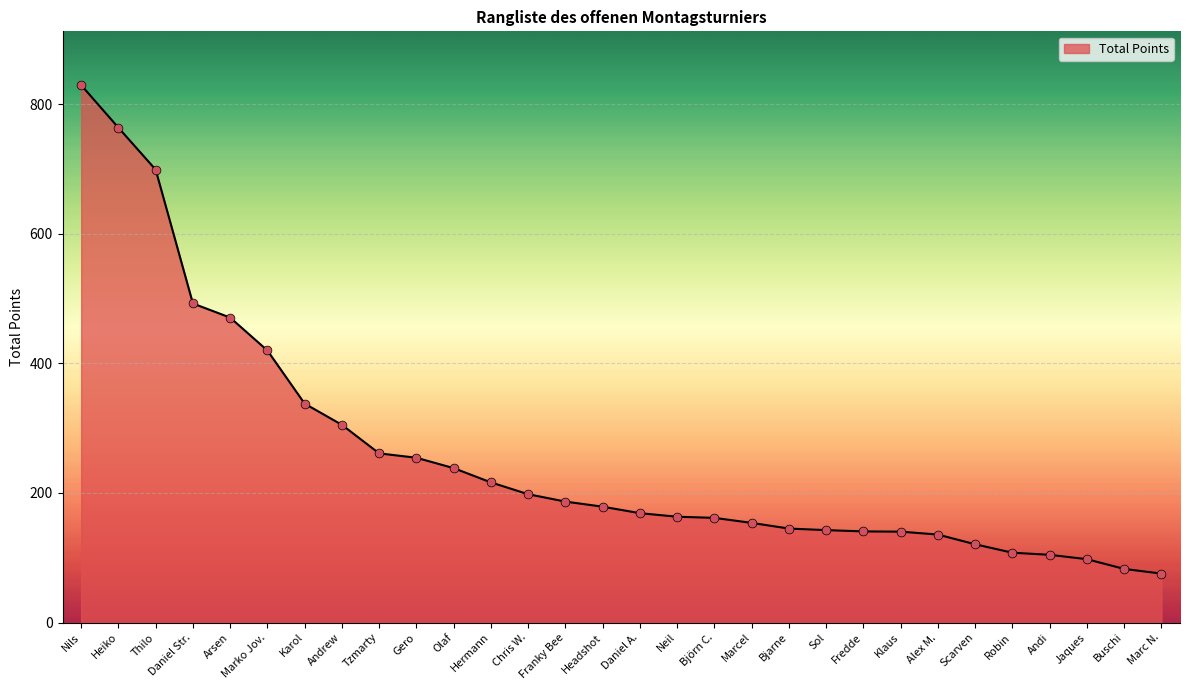

What is the change in value from Heiko to Chris W.?

-565.5